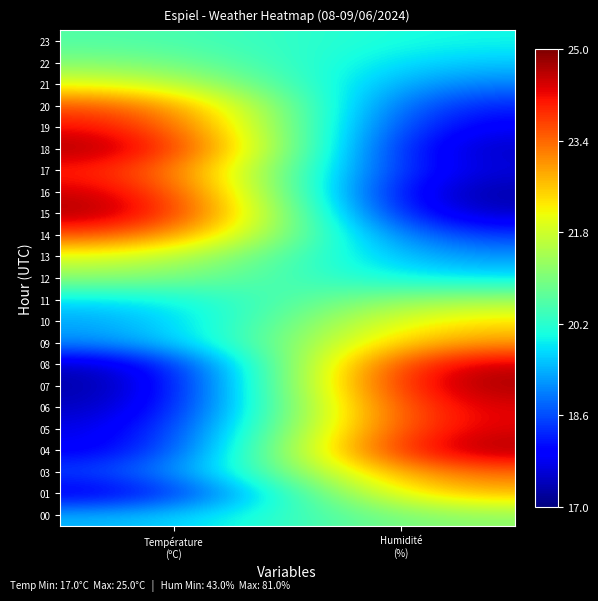

Reading left to right, what are all the values shown in this chart?

00: Température
(ºC)=0.3	Humidité
(%)=0.5
01: Température
(ºC)=0.1	Humidité
(%)=0.7
03: Température
(ºC)=0.2	Humidité
(%)=0.8
04: Température
(ºC)=0.1	Humidité
(%)=1.0
05: Température
(ºC)=0.1	Humidité
(%)=0.9
06: Température
(ºC)=0.0	Humidité
(%)=0.9
07: Température
(ºC)=0.0	Humidité
(%)=1.0
08: Température
(ºC)=0.0	Humidité
(%)=1.0
09: Température
(ºC)=0.2	Humidité
(%)=0.8
10: Température
(ºC)=0.3	Humidité
(%)=0.7
11: Température
(ºC)=0.3	Humidité
(%)=0.6
12: Température
(ºC)=0.5	Humidité
(%)=0.3
13: Température
(ºC)=0.6	Humidité
(%)=0.3
14: Température
(ºC)=0.8	Humidité
(%)=0.2
15: Température
(ºC)=1.0	Humidité
(%)=0.0
16: Température
(ºC)=1.0	Humidité
(%)=0.0
17: Température
(ºC)=0.9	Humidité
(%)=0.1
18: Température
(ºC)=1.0	Humidité
(%)=0.0
19: Température
(ºC)=0.9	Humidité
(%)=0.1
20: Température
(ºC)=0.8	Humidité
(%)=0.1
21: Température
(ºC)=0.6	Humidité
(%)=0.2
22: Température
(ºC)=0.5	Humidité
(%)=0.3
23: Température
(ºC)=0.4	Humidité
(%)=0.4